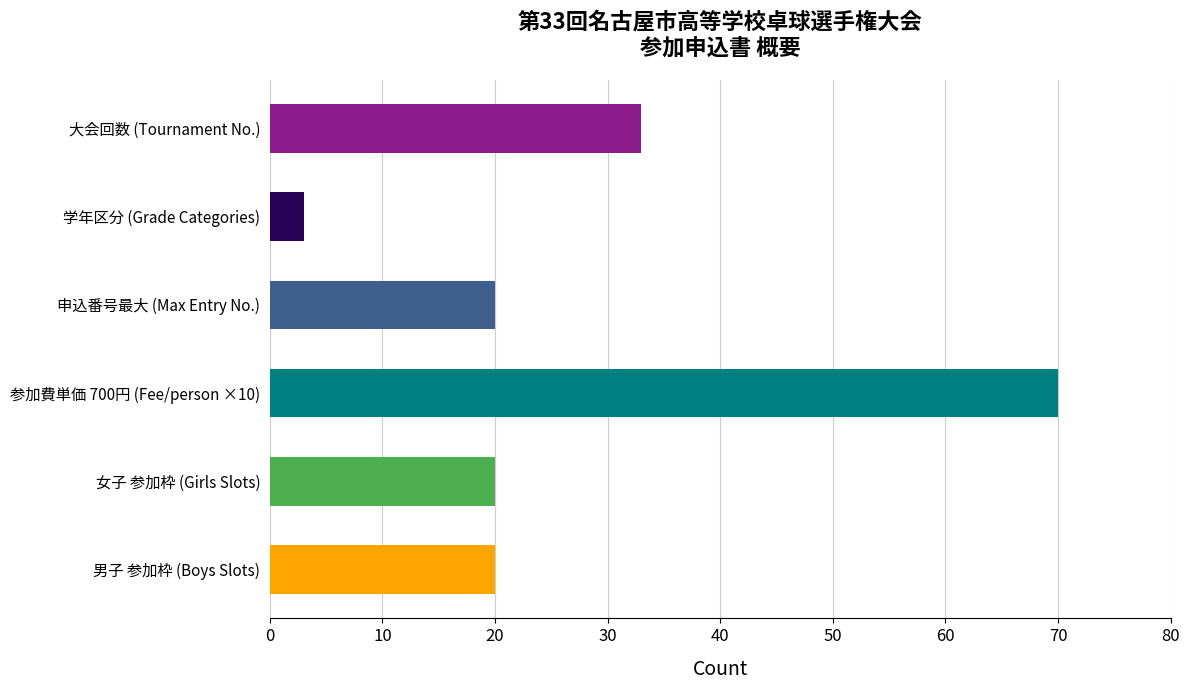

Reading top to bottom, extract all data points from this chart.

大会回数 (Tournament No.)=33	学年区分 (Grade Categories)=3	申込番号最大 (Max Entry No.)=20	参加費単価 700円 (Fee/person ×10)=70	女子 参加枠 (Girls Slots)=20	男子 参加枠 (Boys Slots)=20